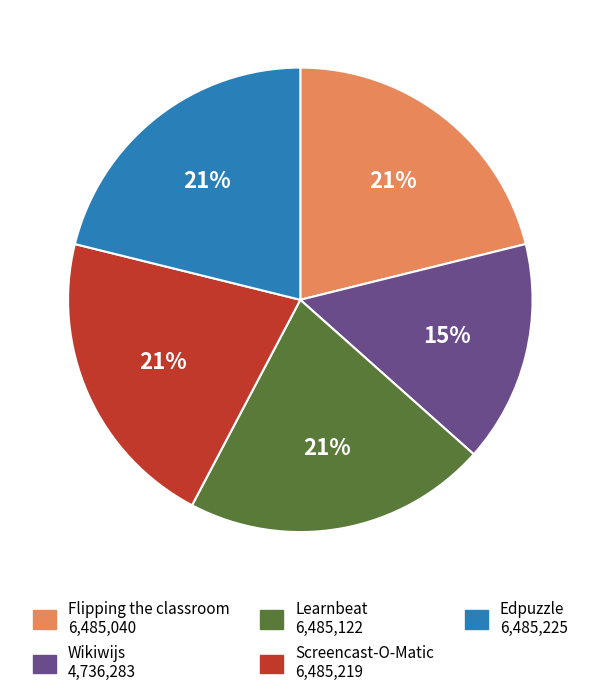

Does any single category account for the majority?

No